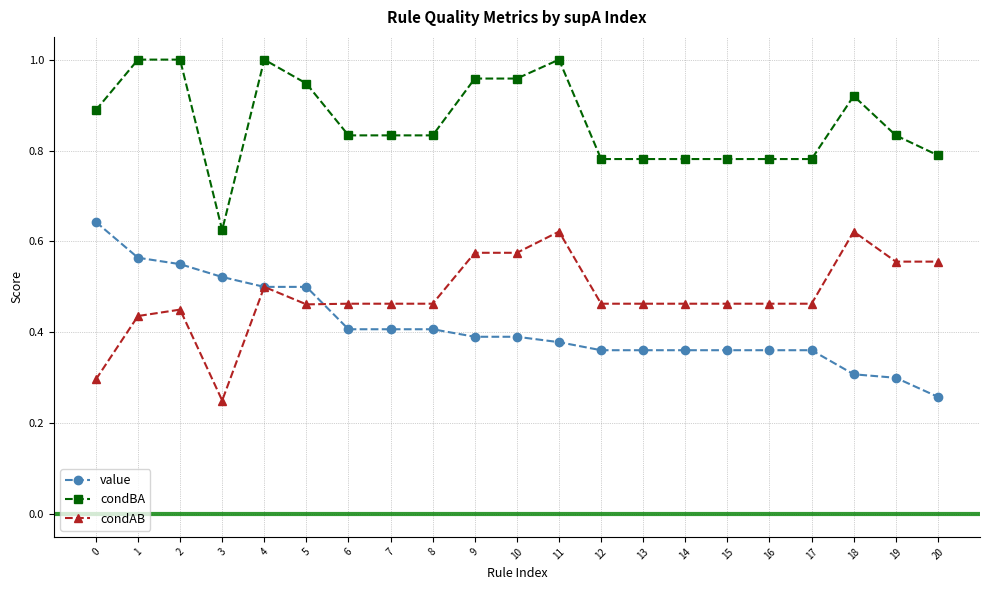

What is the sum of all condBA values?

18.1